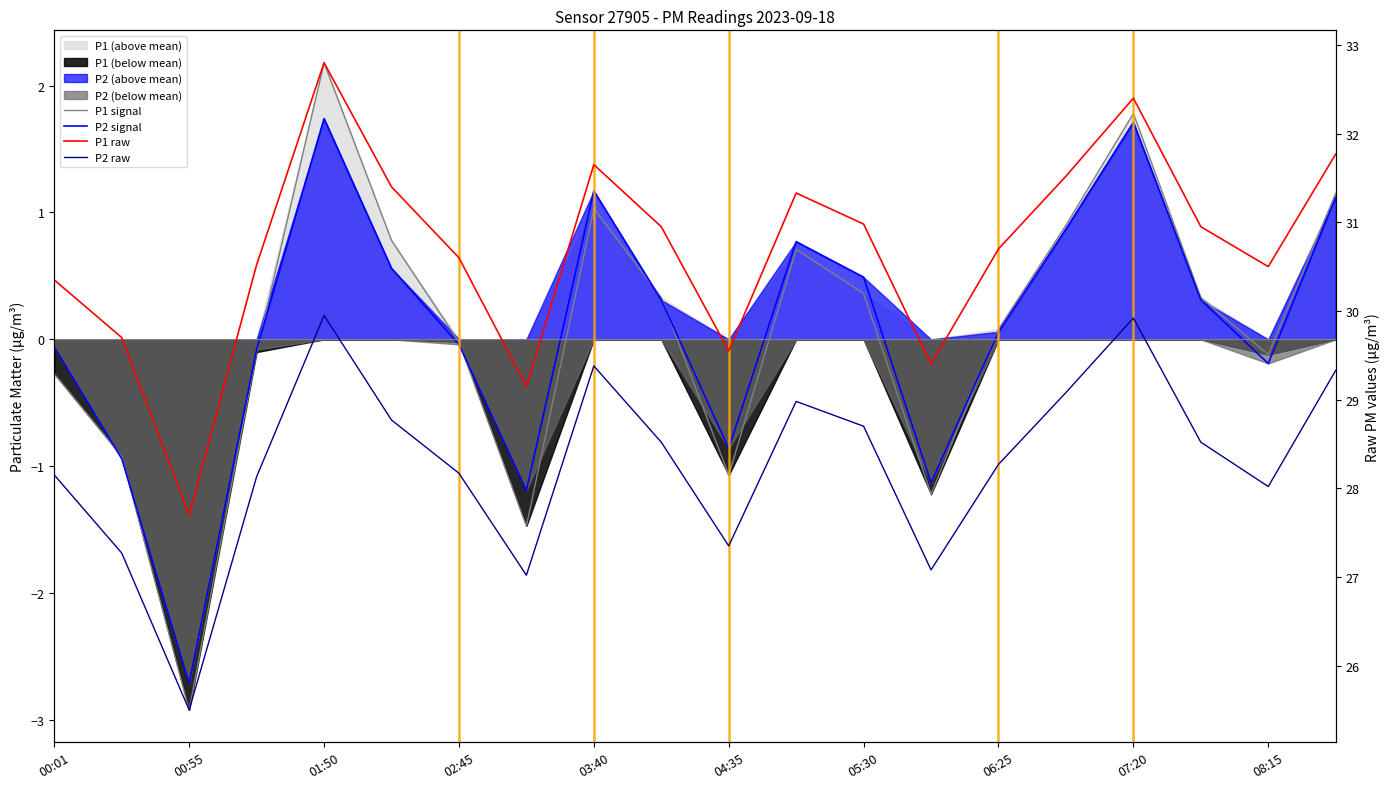

The P2 signal series shows -0.1 at 02:45. True or false?

True